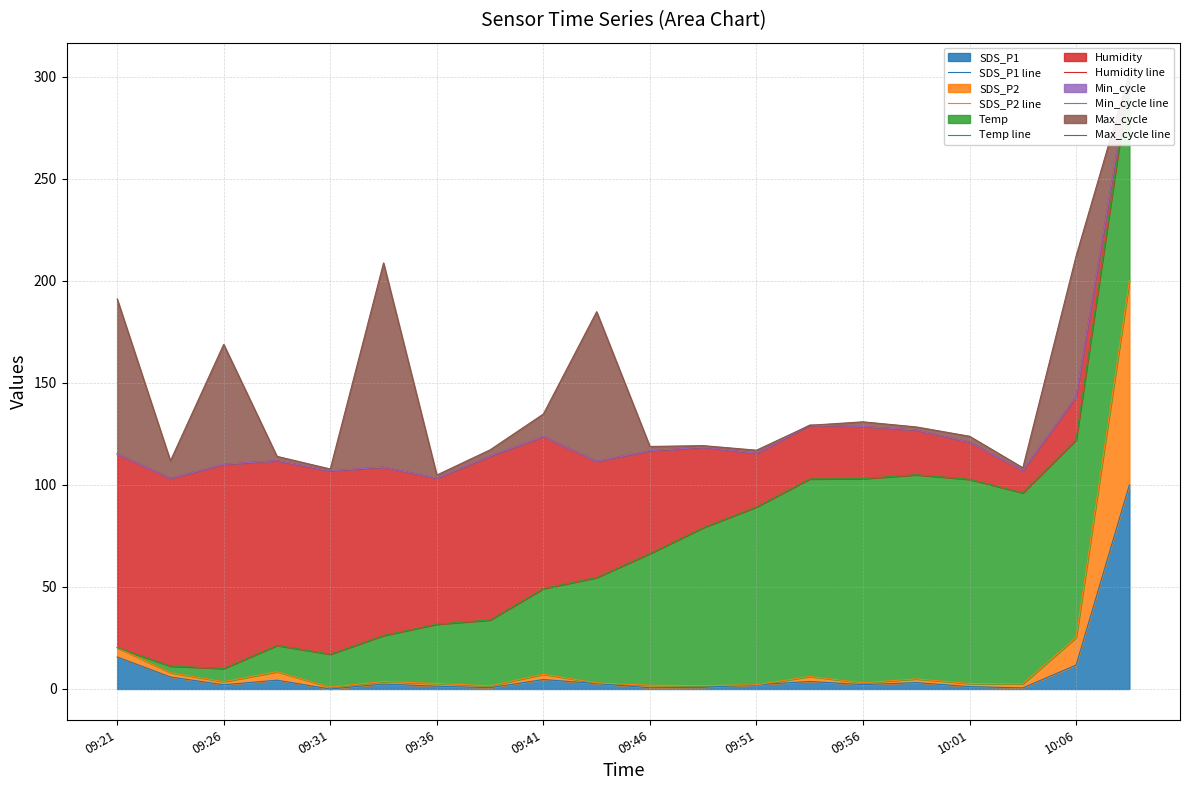

True or false: SDS_P2 line and Humidity line intersect in this chart.

False